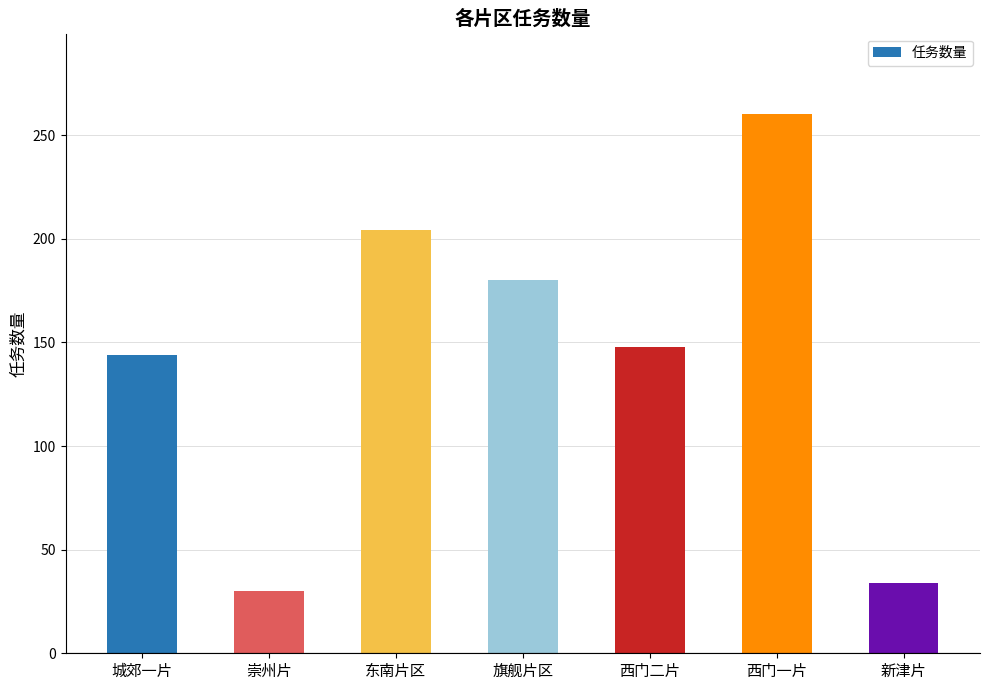

Reading left to right, transcribe all the data shown in this chart.

城郊一片=144	崇州片=30	东南片区=204	旗舰片区=180	西门二片=148	西门一片=260	新津片=34